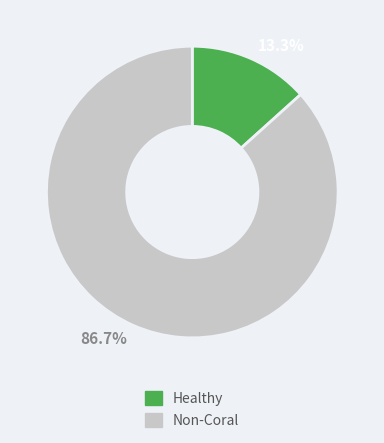

Does 13.3% account for over 50% of the chart?

No